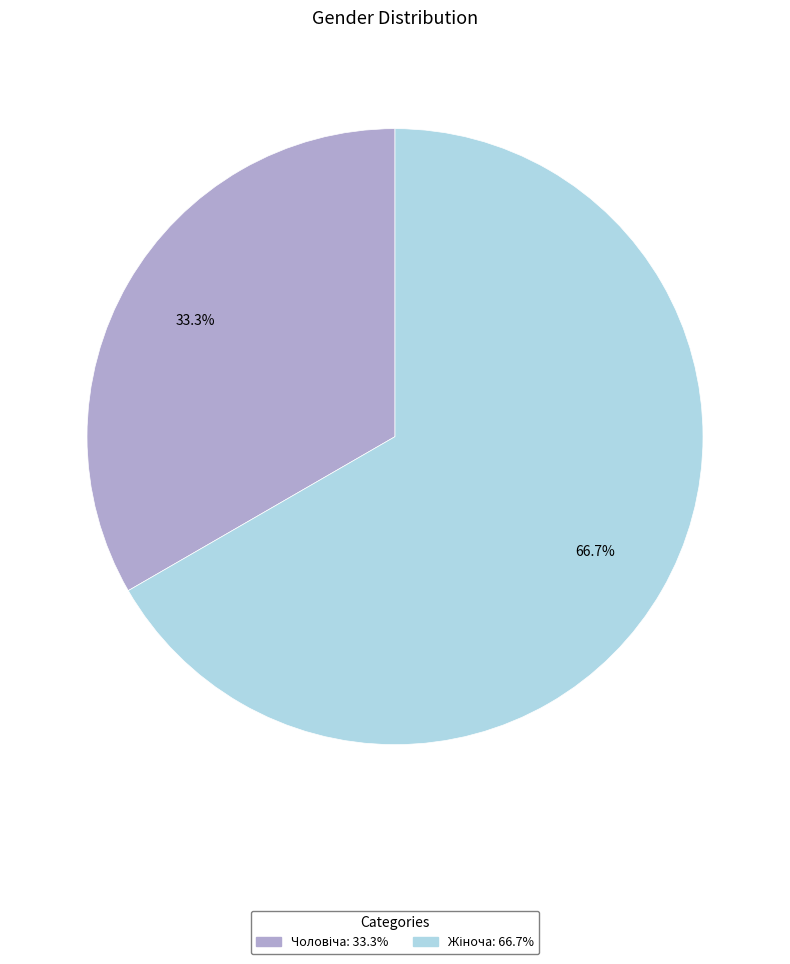

Does any single category account for the majority?

Yes